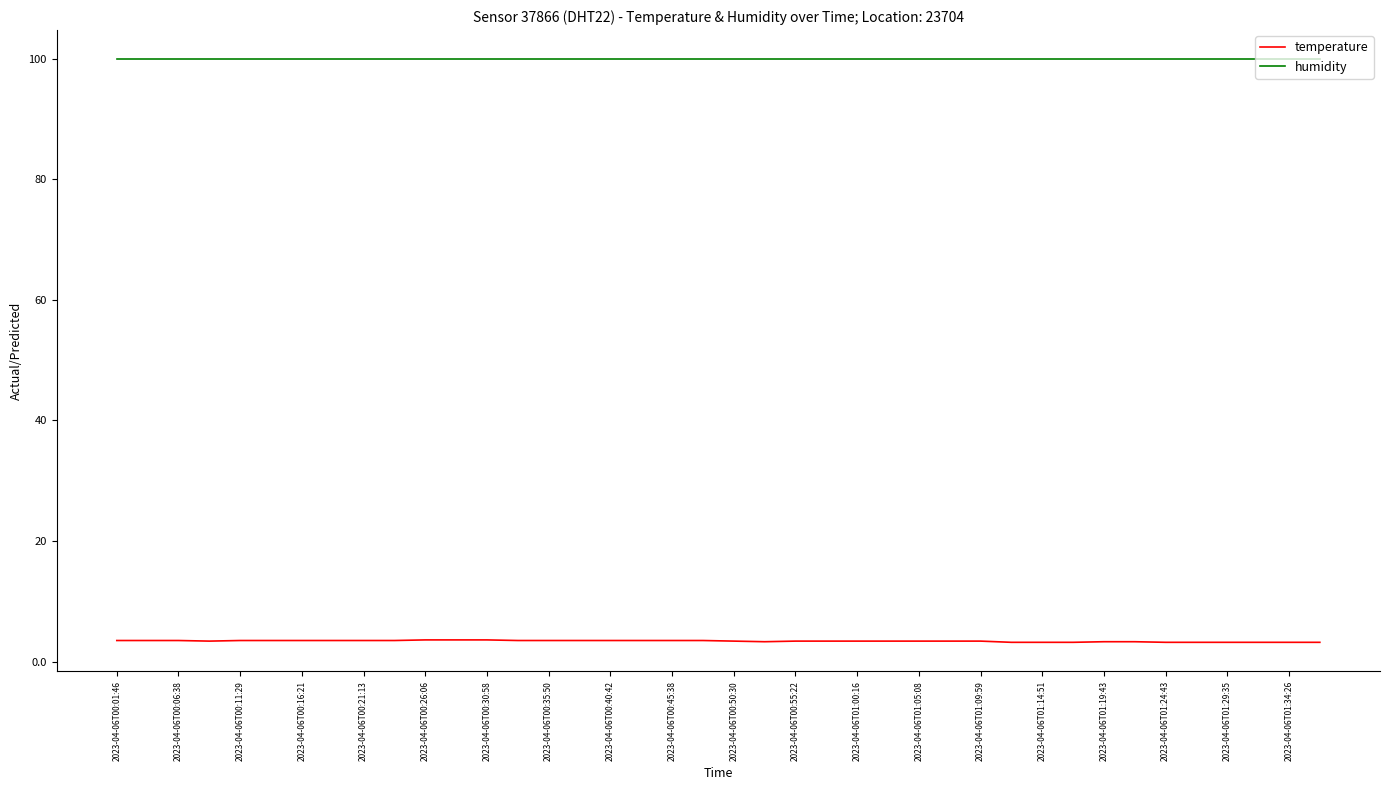

Which series has the largest total across all categories?

humidity